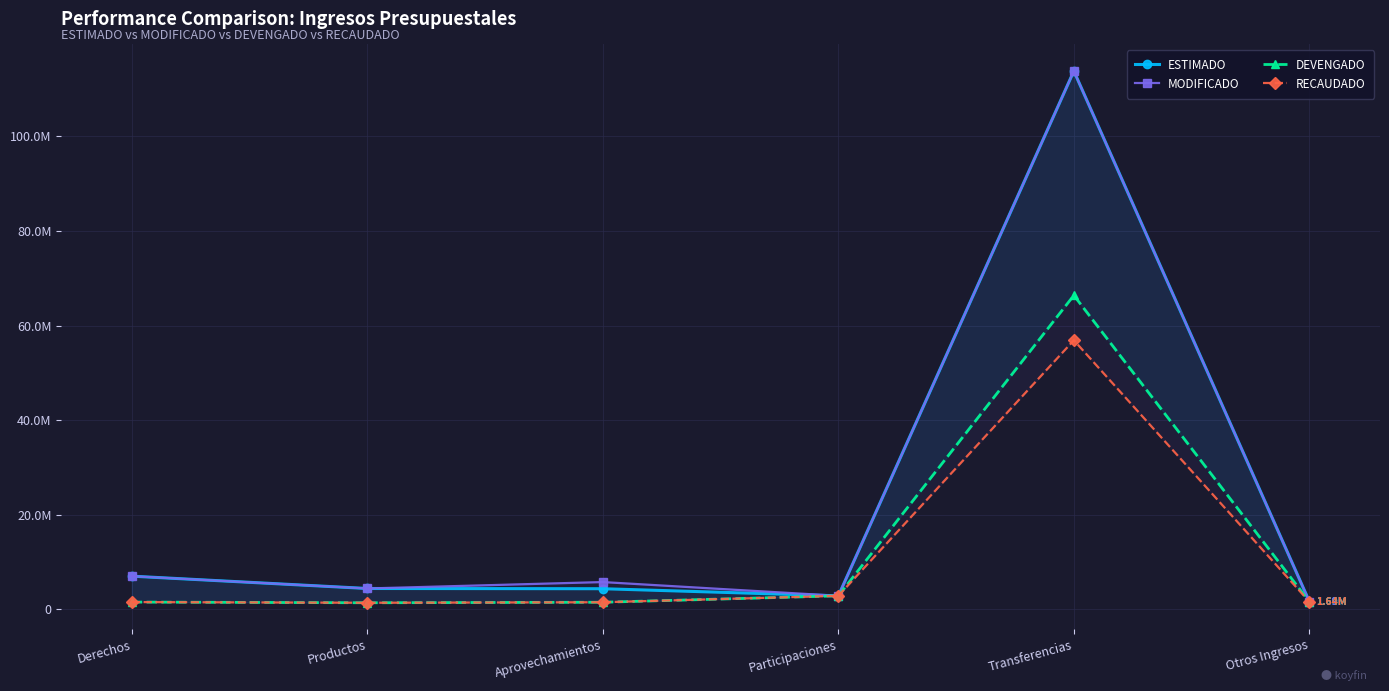

What is the value of the MODIFICADO point at the 6th from the left?

1685165.5